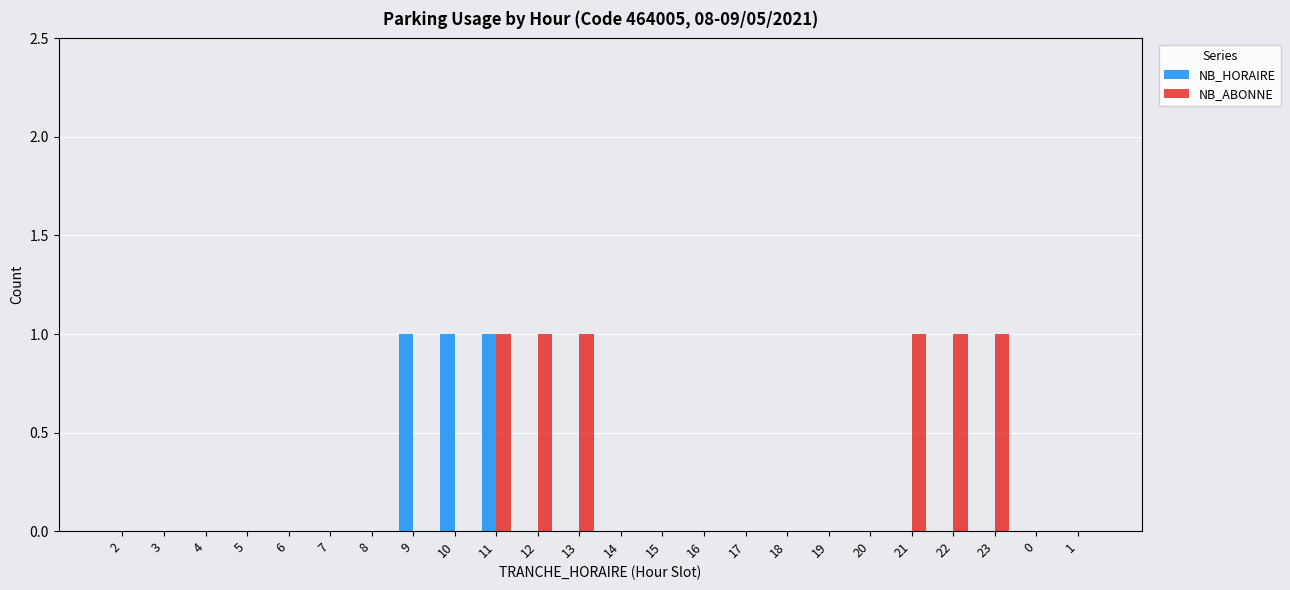

Is the value of NB_HORAIRE at 10 greater than the value of NB_ABONNE at 4?

Yes